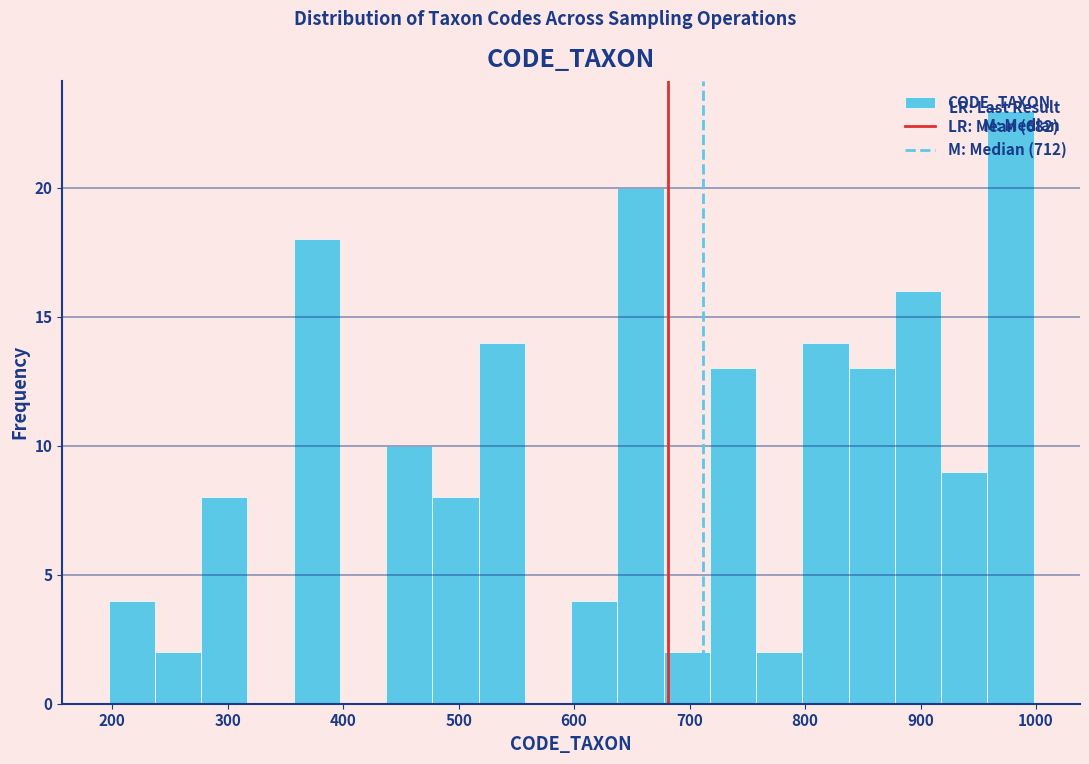

Which range on the x-axis has the tallest bar?

960 to 1000